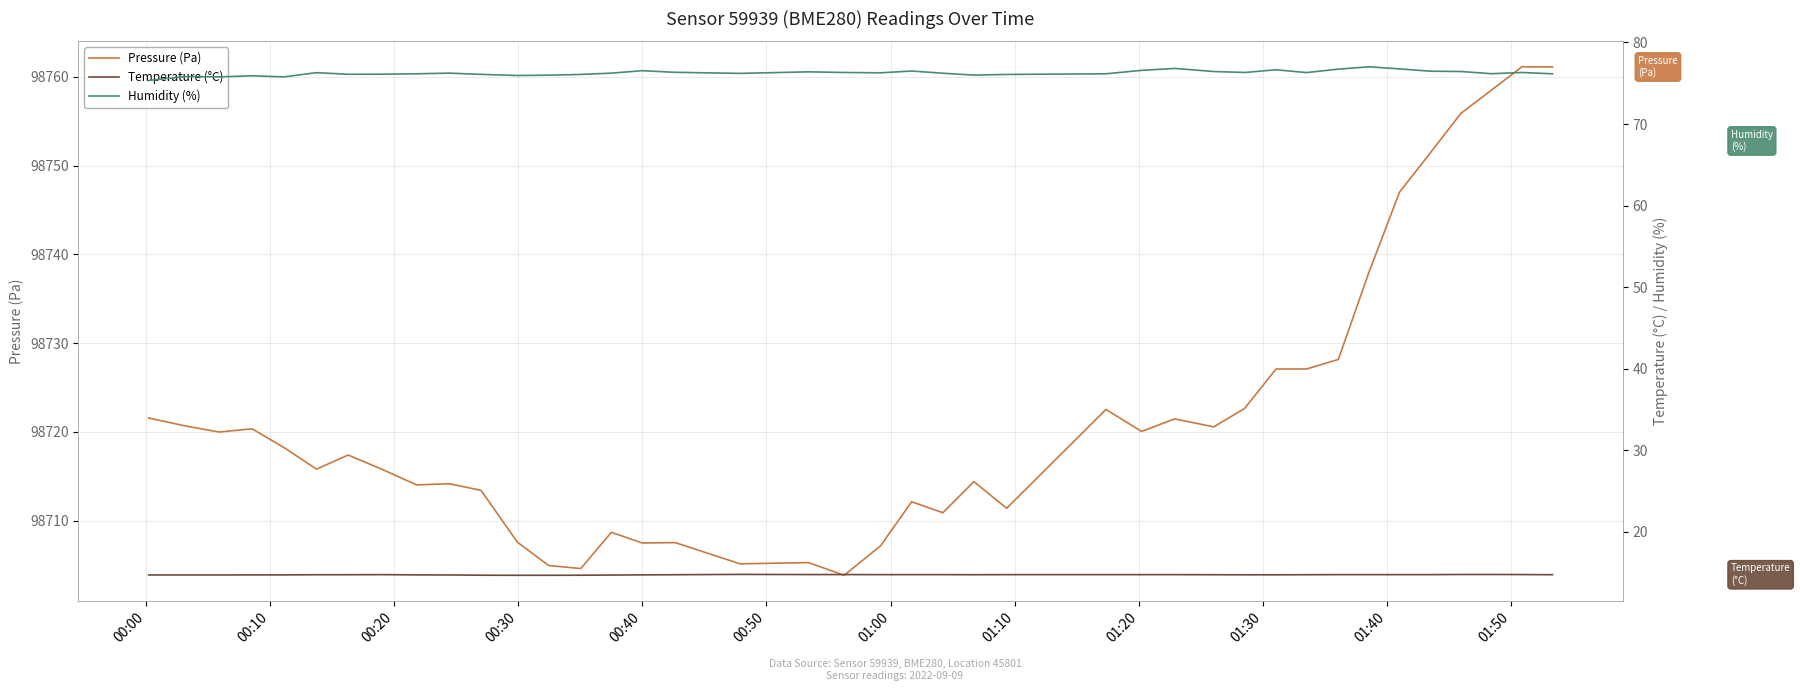

Does the chart have visible grid lines?

Yes